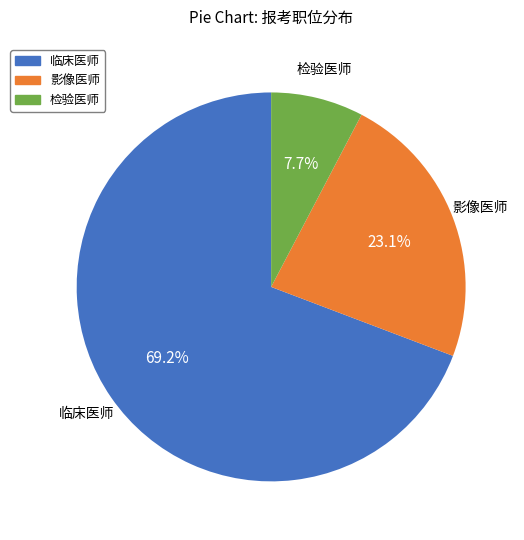

Which category has the smallest portion of the pie?

检验医师